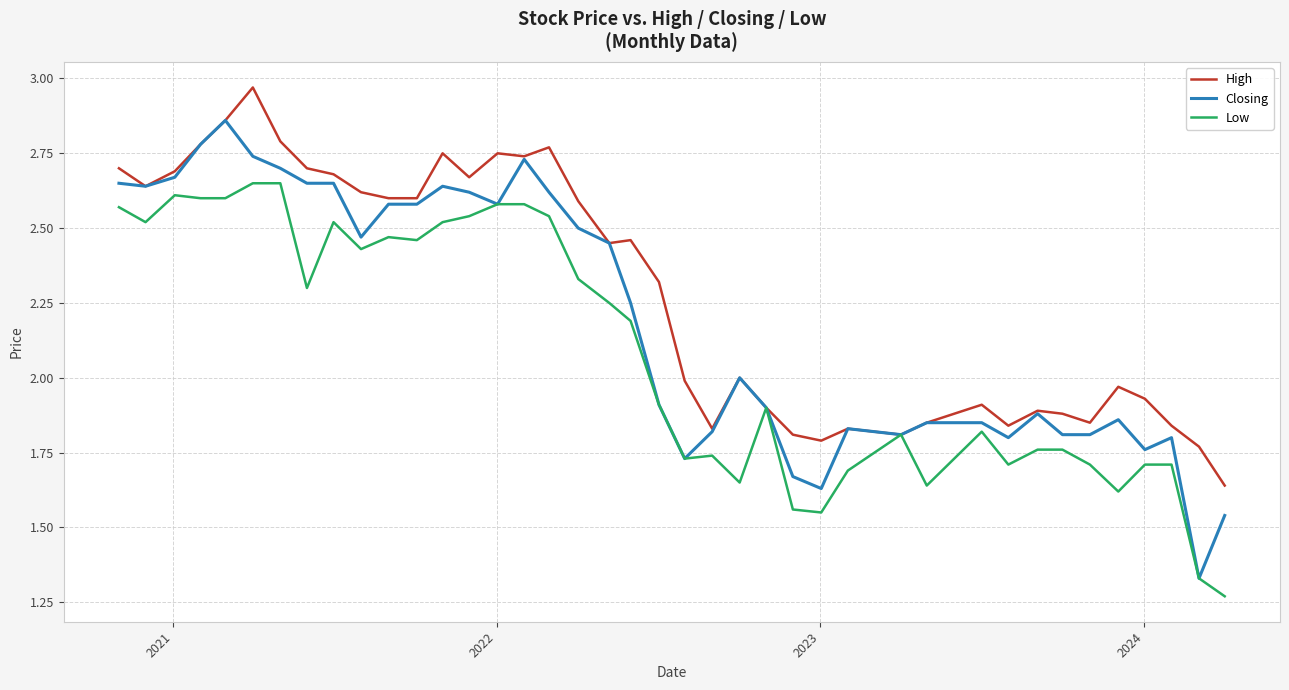

Which series has the largest range (max minus min)?

Closing